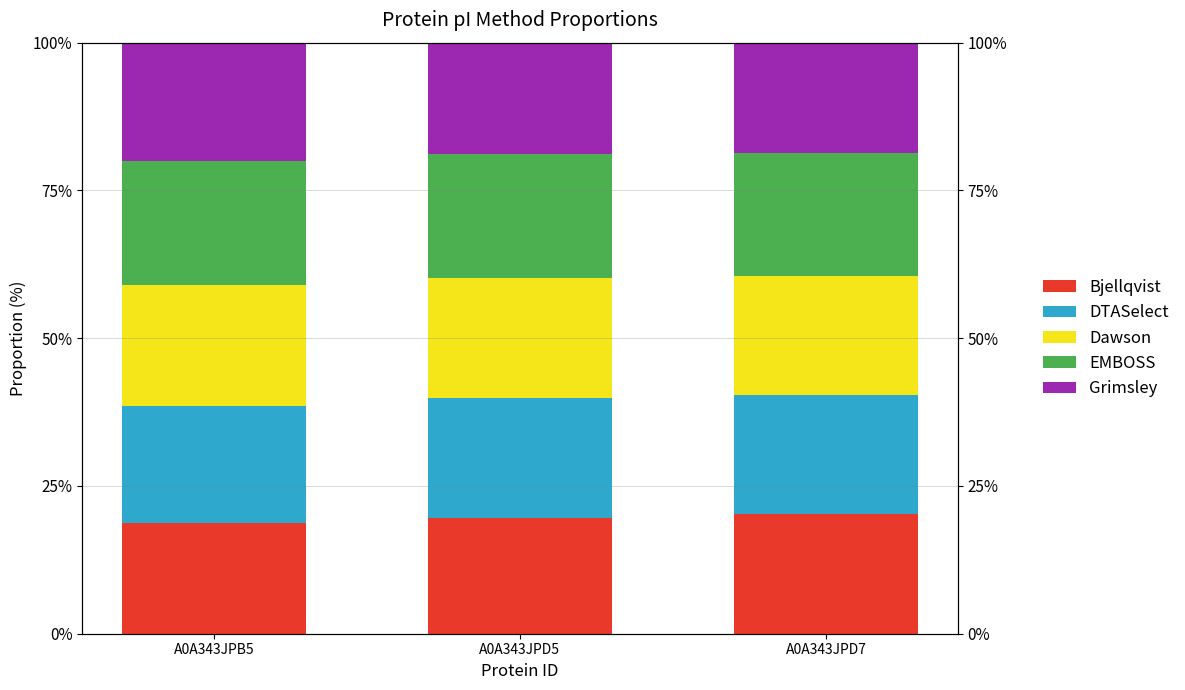

Where does the Bjellqvist series first go above 19?

A0A343JPD5